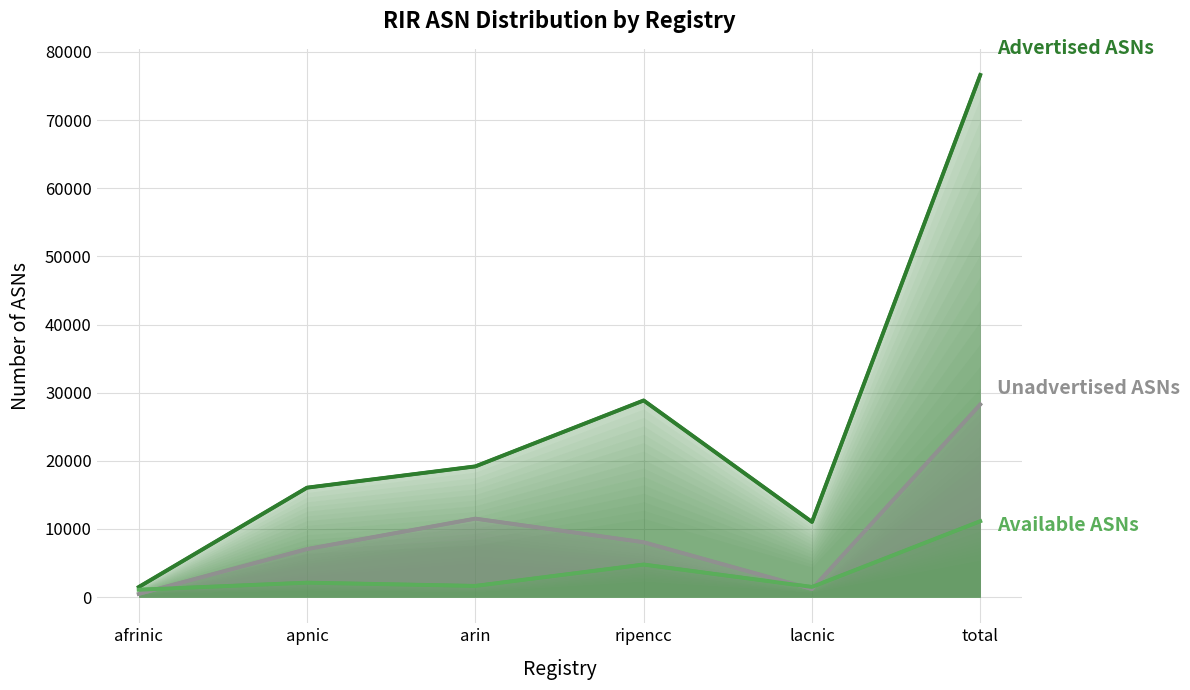

What is the highest value of the Unadvertised ASNs series?

28282